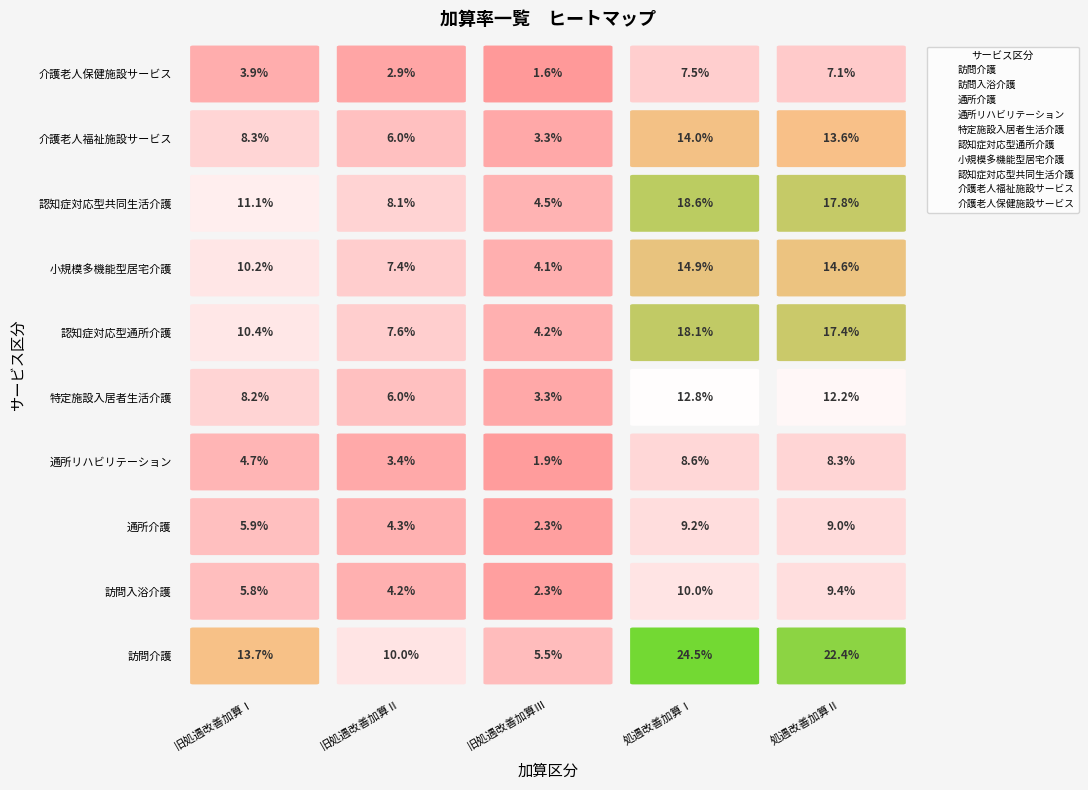

Rank the series at 旧処遇改善加算Ⅰ from highest to lowest value.

訪問介護, 認知症対応型共同生活介護, 認知症対応型通所介護, 小規模多機能型居宅介護, 介護老人福祉施設サービス, 特定施設入居者生活介護, 通所介護, 訪問入浴介護, 通所リハビリテーション, 介護老人保健施設サービス